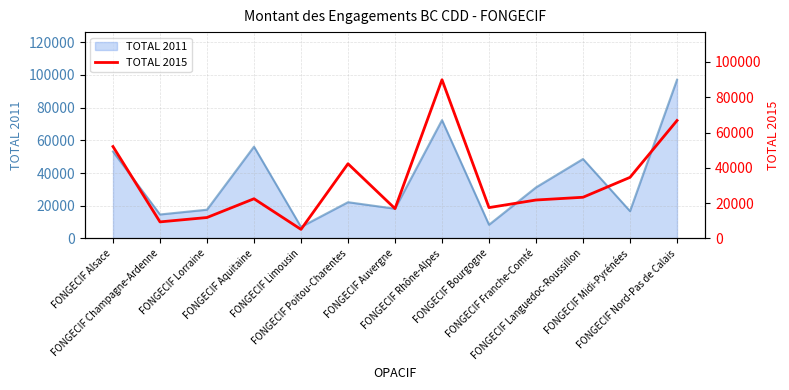

What is the lowest value of the TOTAL 2011 series?

7062